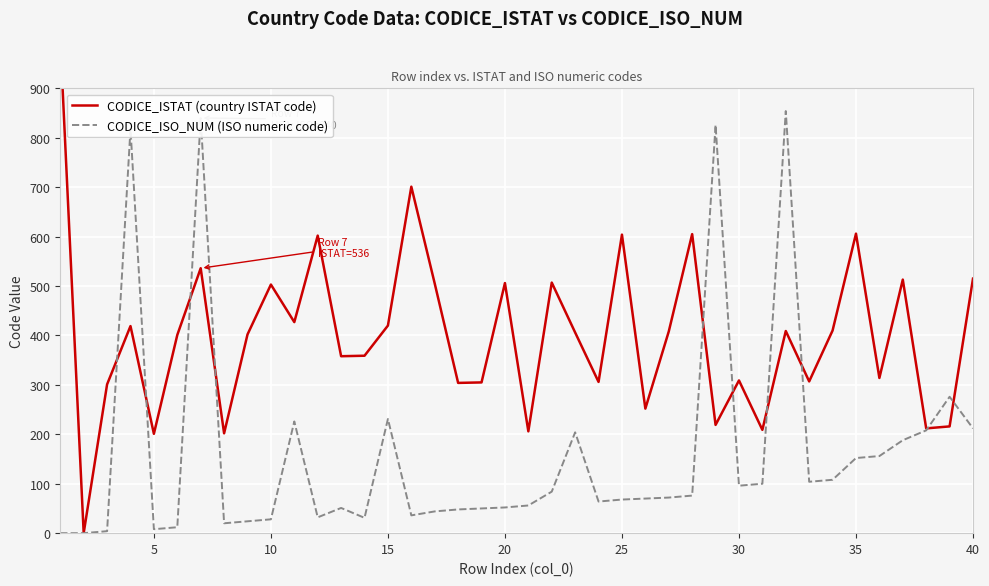

Read the CODICE_ISO_NUM (ISO numeric code) value at 20, to the nearest 50.

50